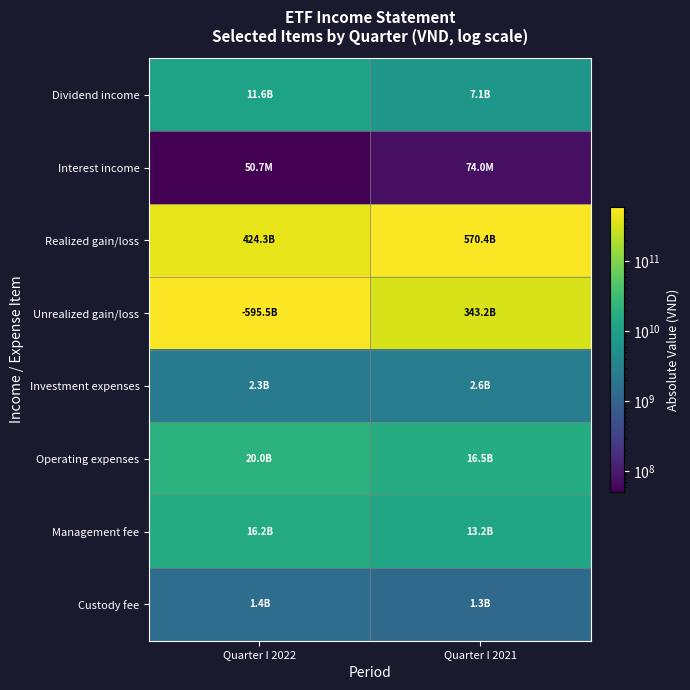

Rank the series at Quarter I 2022 from lowest to highest value.

Interest income, Custody fee, Investment expenses, Dividend income, Management fee, Operating expenses, Realized gain/loss, Unrealized gain/loss